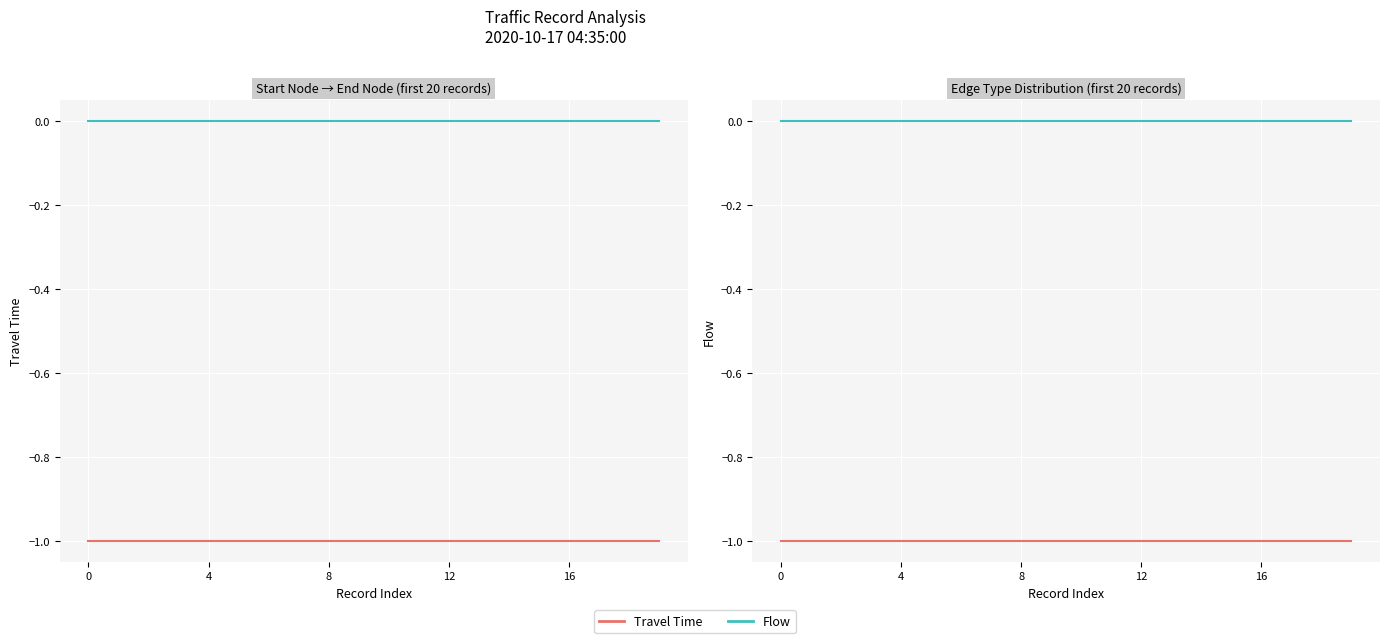

What value does the Travel Time series have at 10?

-1